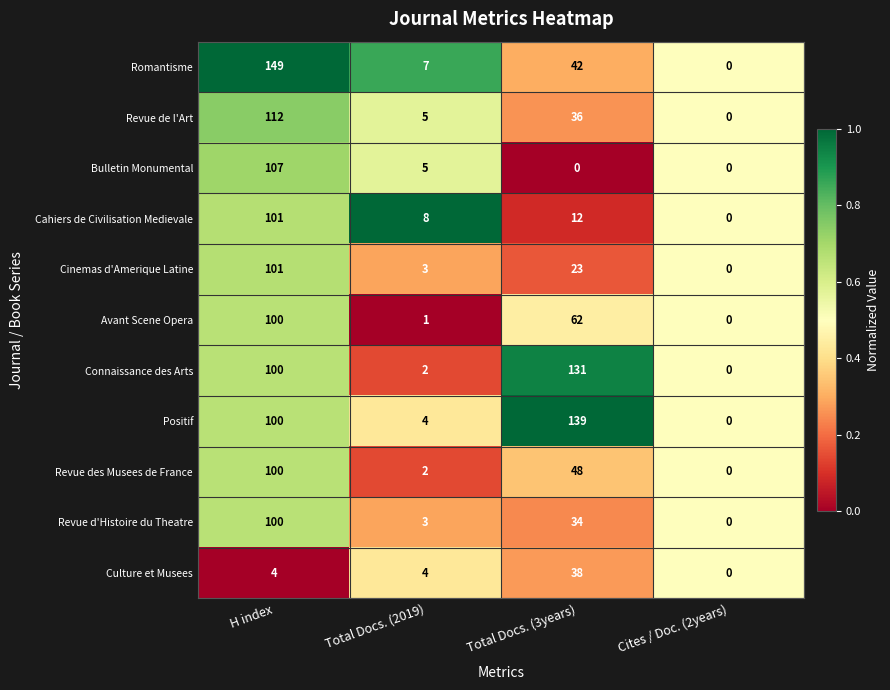

The value of Avant Scene Opera at Total Docs. (3years) is 62. True or false?

True